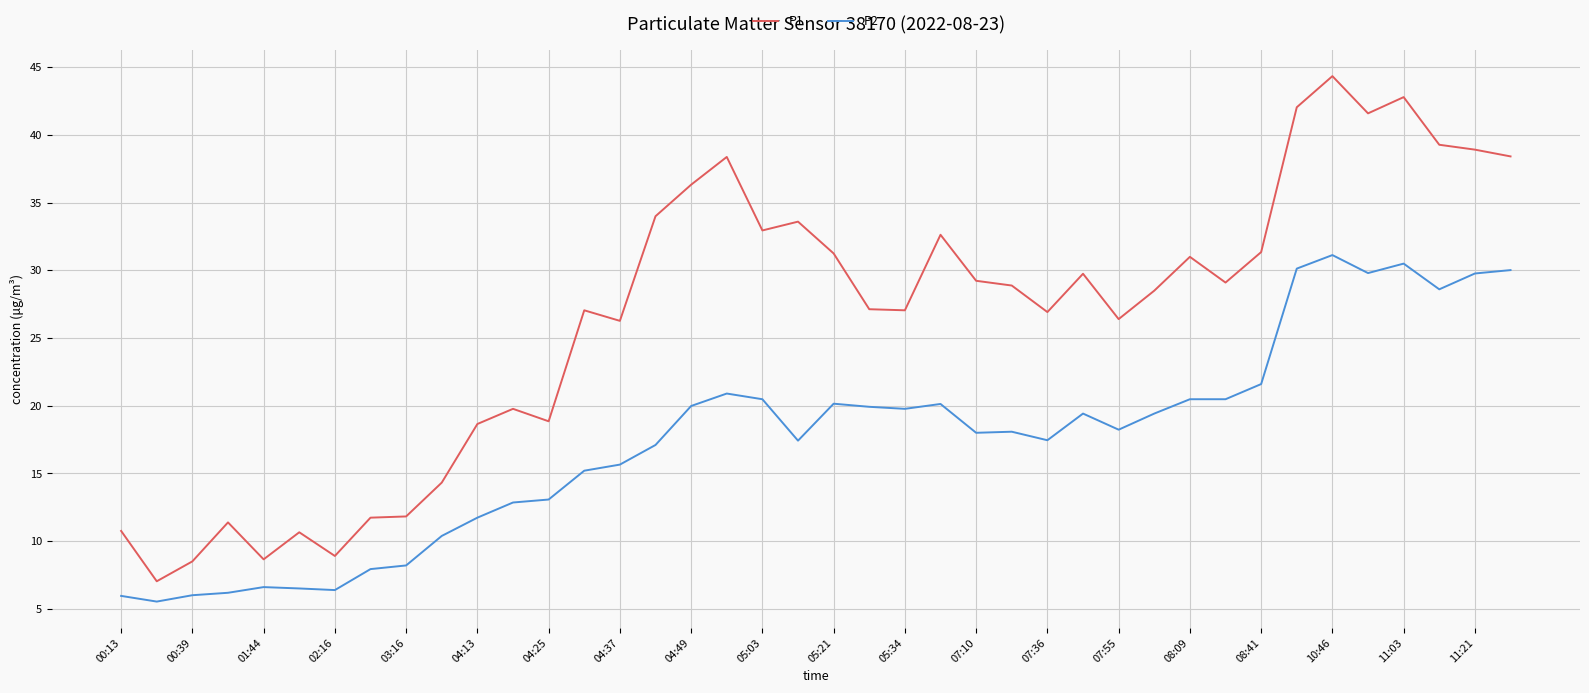

True or false: P1 has more than 1 interior local peaks.

True